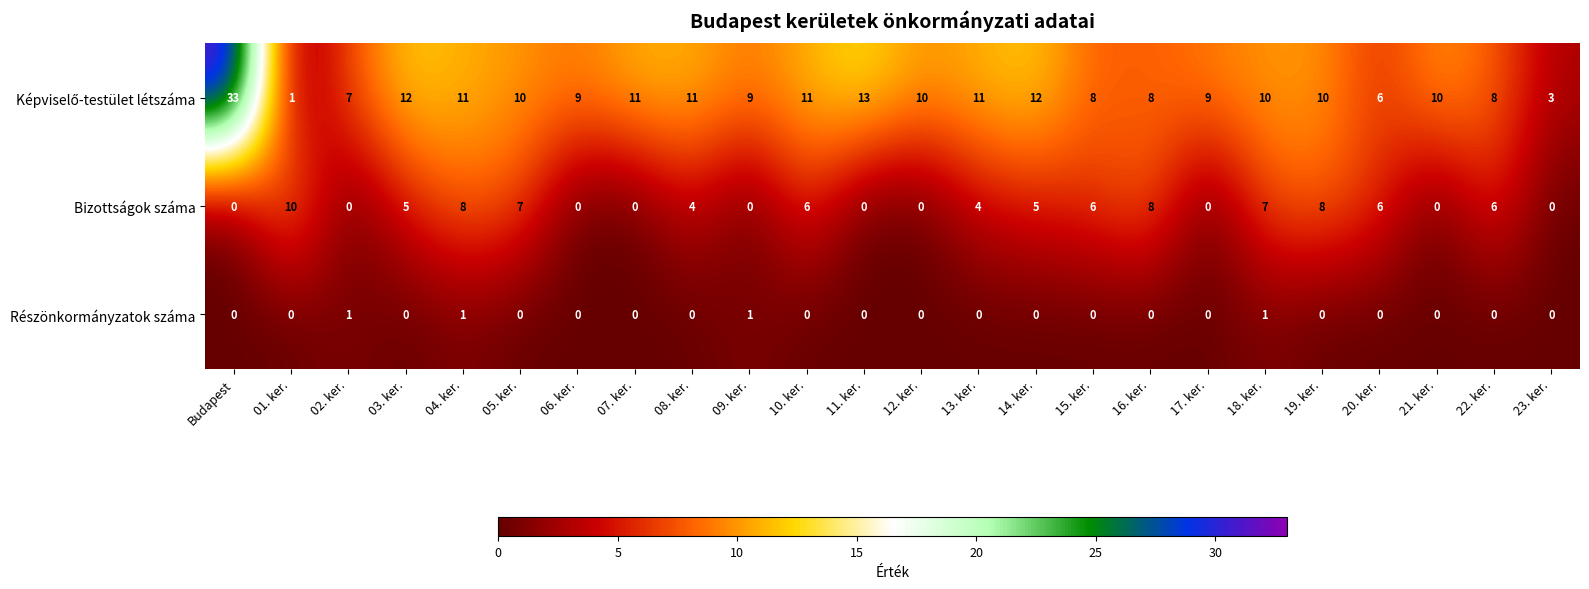

At which category is the sum across all series the highest?

Budapest